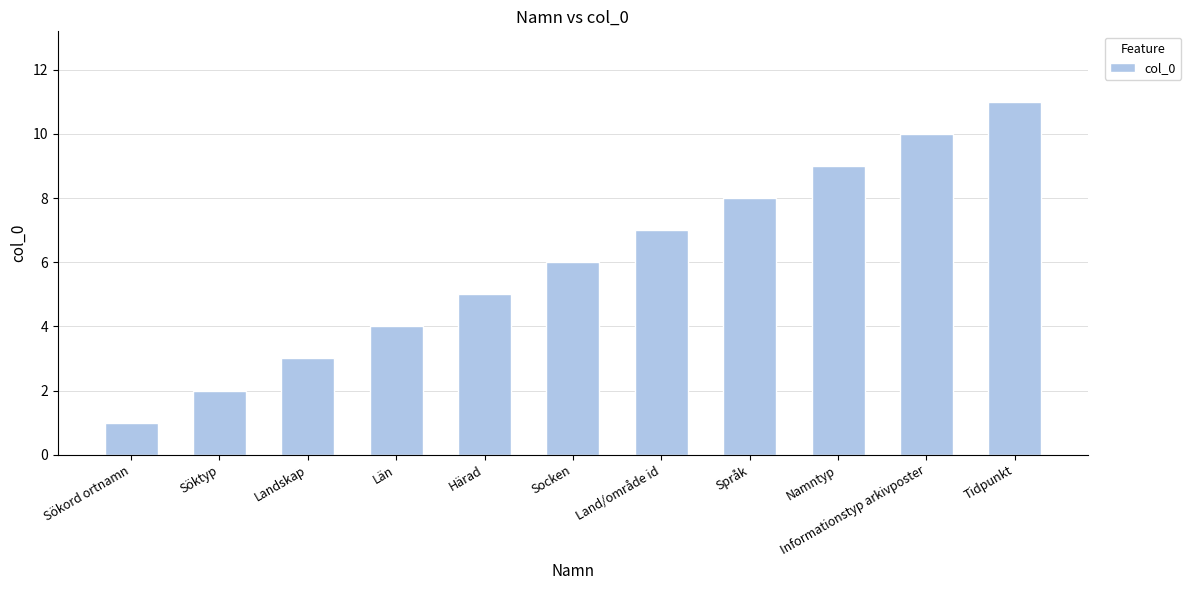

What is the difference between the values at Landskap and Tidpunkt?

8